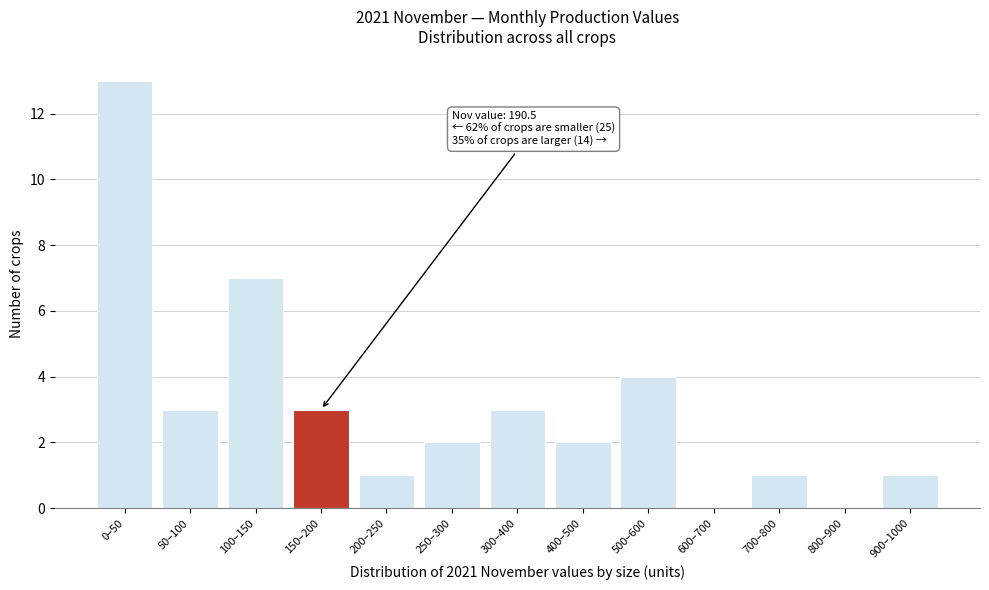

Reading left to right, extract all data points from this chart.

0–50=13	50–100=3	100–150=7	150–200=3	200–250=1	250–300=2	300–400=3	400–500=2	500–600=4	600–700=0	700–800=1	800–900=0	900–1000=1